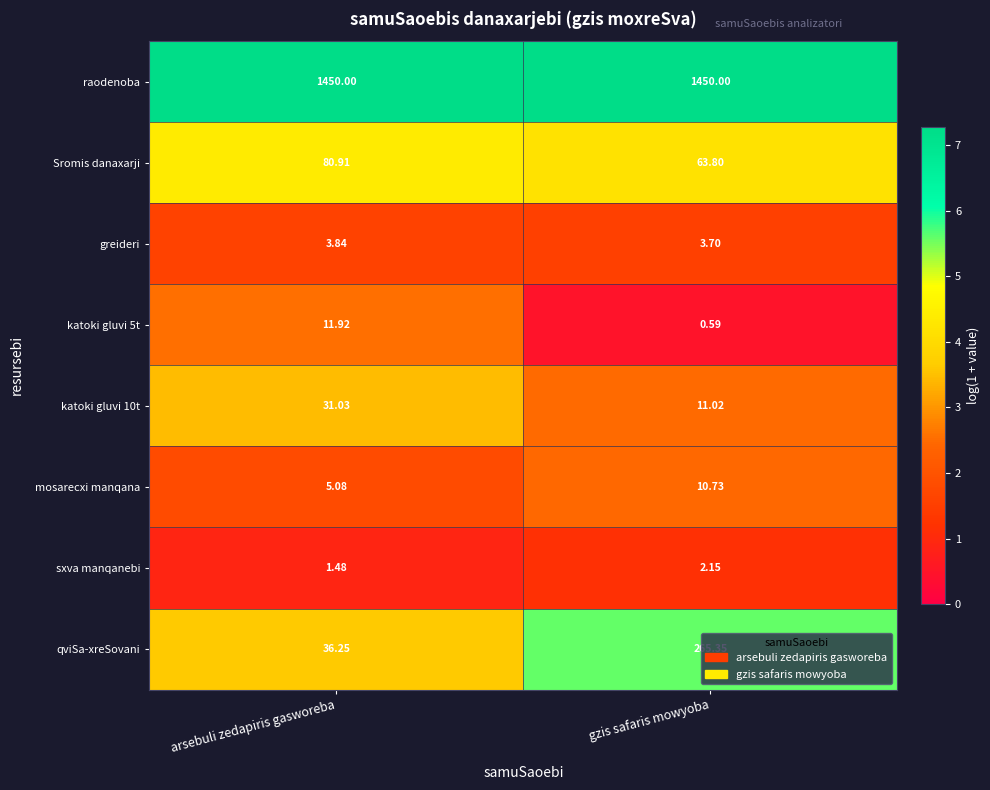

Which series has the largest total across all categories?

raodenoba